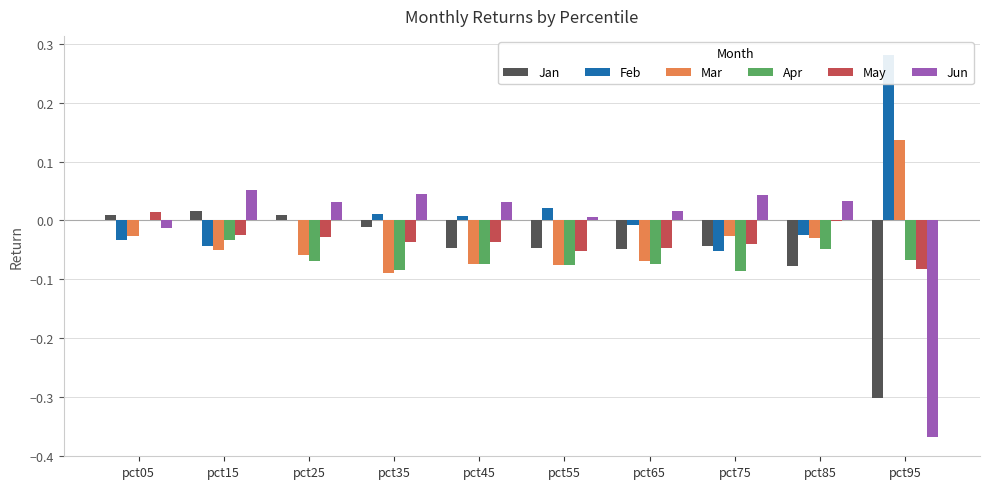

Is the value of Jan at pct85 greater than the value of Apr at pct85?

No